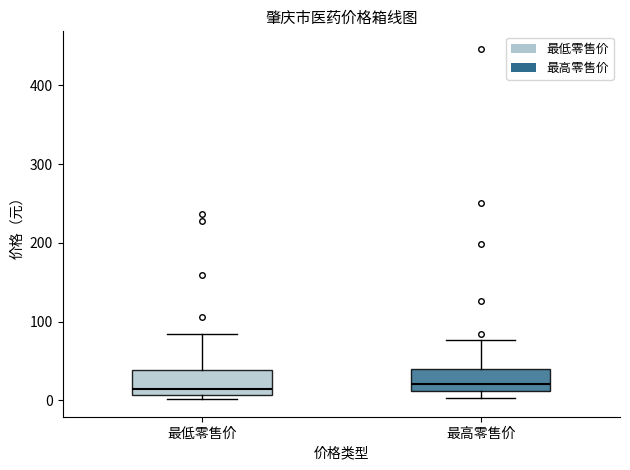

Reading left to right, transcribe this box plot: for each box, give where its median line is, the range the box spans, and where its two whiskers end, as read against the y-axis. The values are not printed on the chart, so give them approximately, as read against the axis.

最低零售价: median 10 (just above the box's lower edge), box 10 to 40, whiskers 0 to 80
最高零售价: median 20, box 10 to 40, whiskers 0 to 80